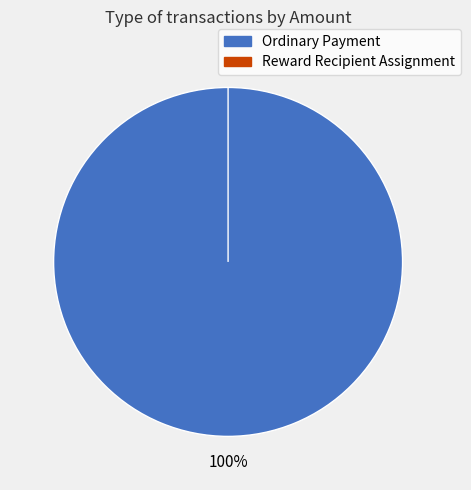

To the nearest percent, what is the difference between the Ordinary Payment and Reward Recipient Assignment slice percentages?

100%